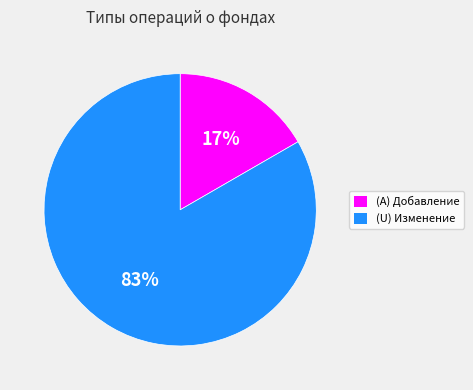

True or false: (A) Добавление accounts for 10% of the total.

False